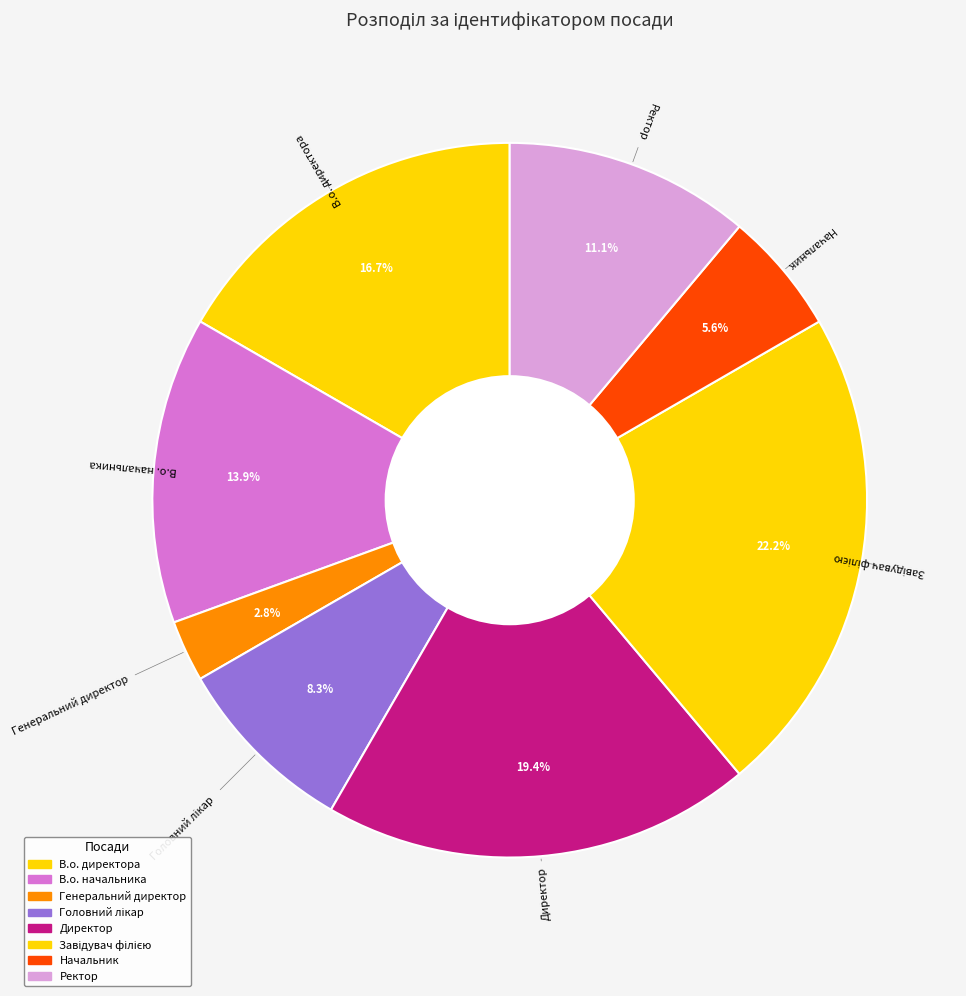

How many slices are in this pie chart?

8